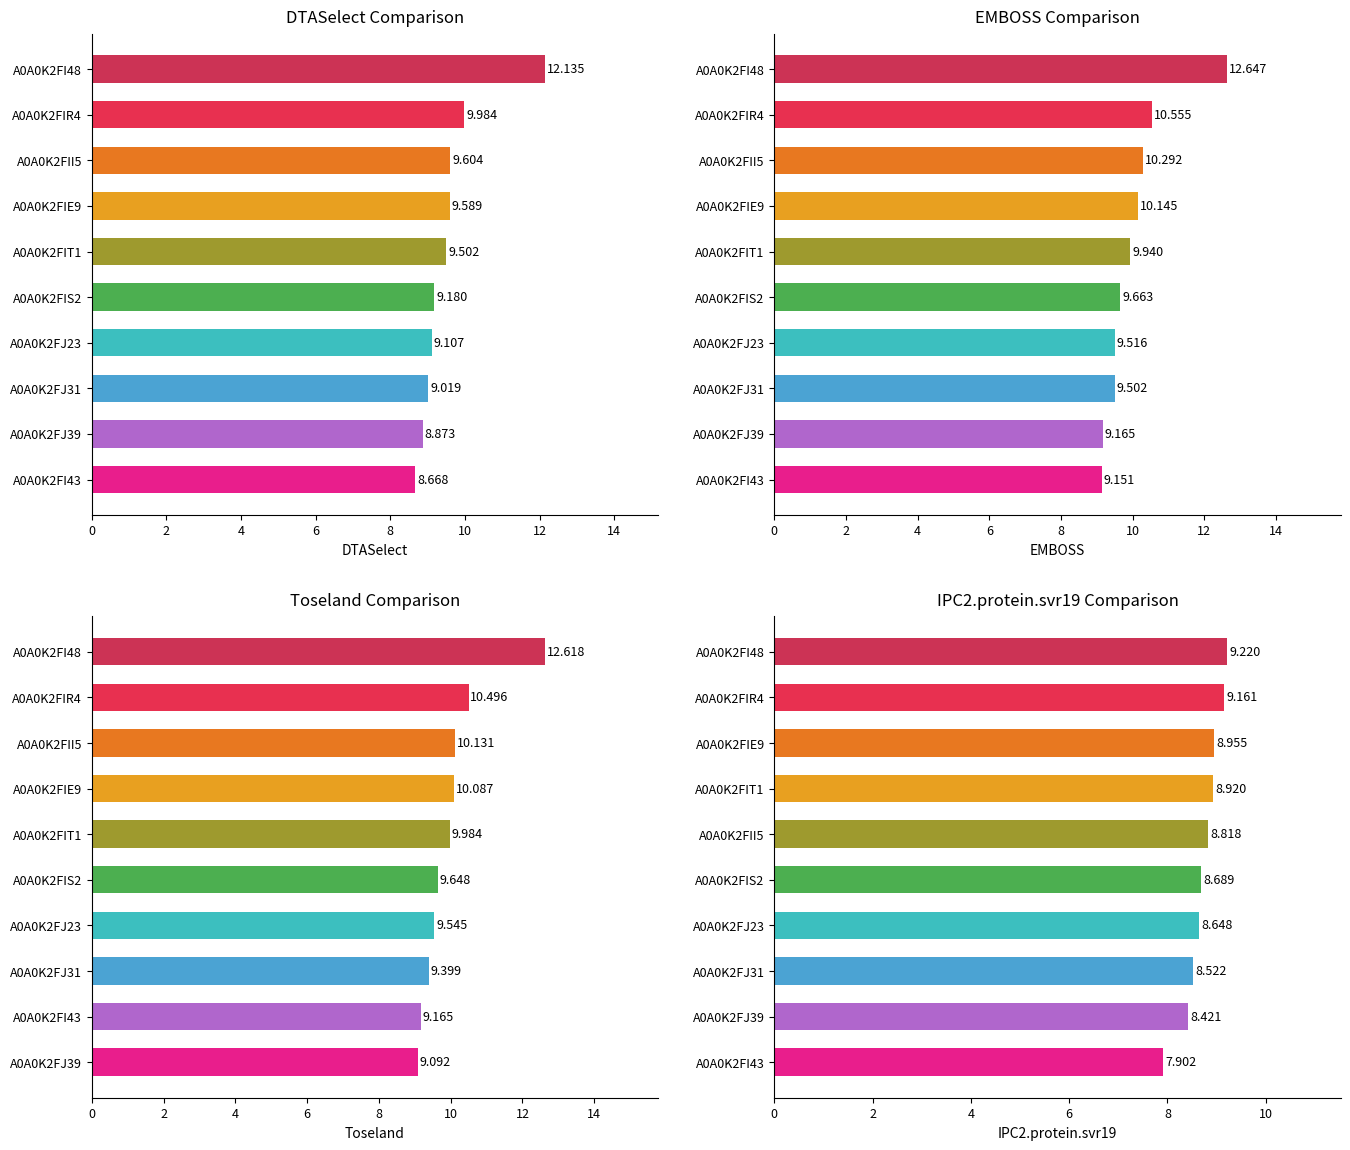

What is the sum of the Toseland values at A0A0K2FJ31 and A0A0K2FI43?

18.6